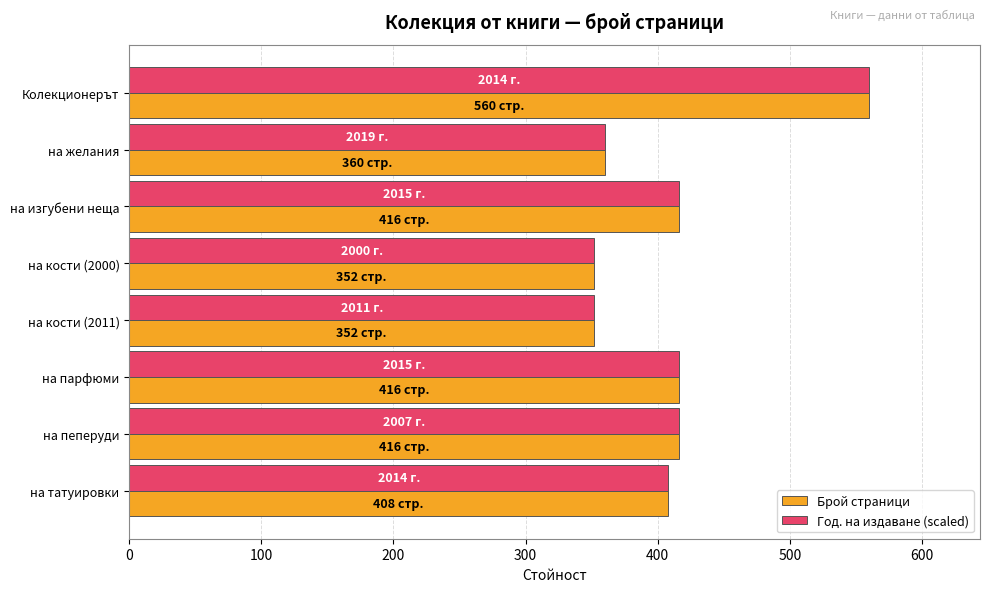

The Брой страници series shows 352 at на кости (2011). True or false?

True